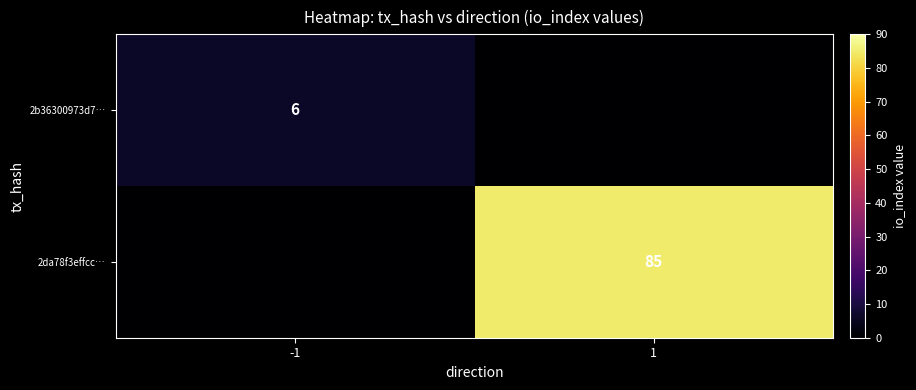

Is it true that 2b36300973d7… equals 1 at -1?

False